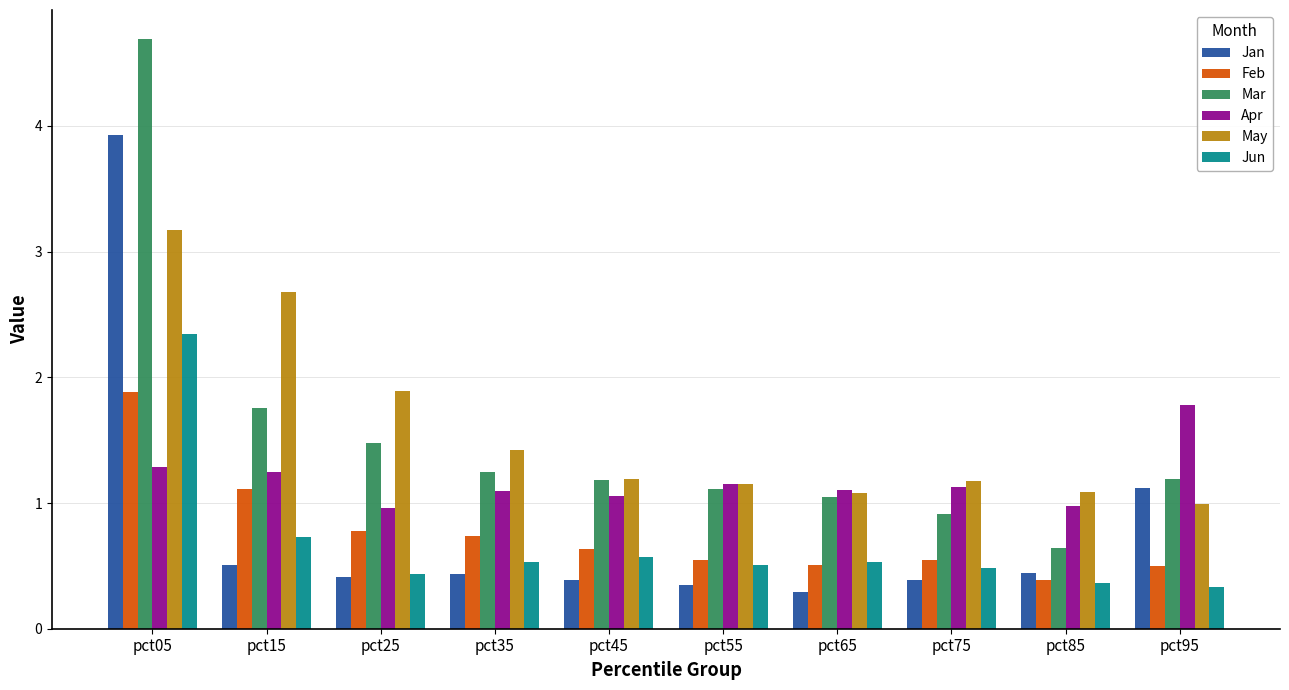

Which series changed the most between pct35 and pct85?

Mar